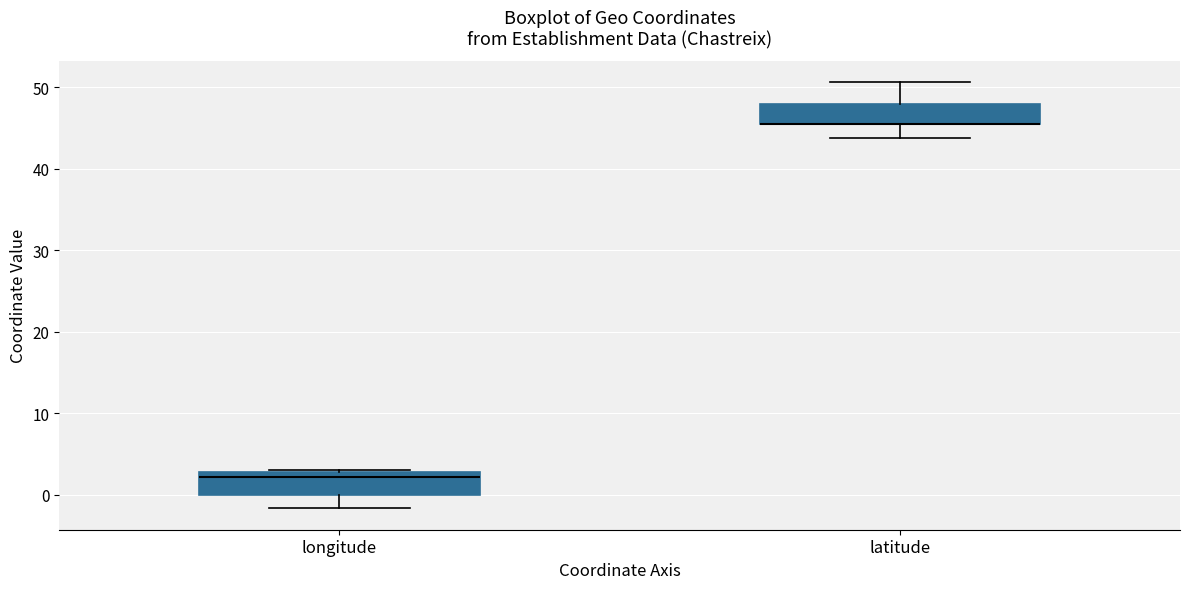

Reading left to right, read every box against the y-axis: the position of its median line, the range the box covers, and the ends of its whiskers. The values are not printed on the chart, so give them approximately, as read against the axis.

longitude: median 2, box 0 to 3, whiskers -2 to 3 (just above the box's upper edge)
latitude: median 46 (drawn on the box's lower edge), box 46 to 48, whiskers 44 to 51